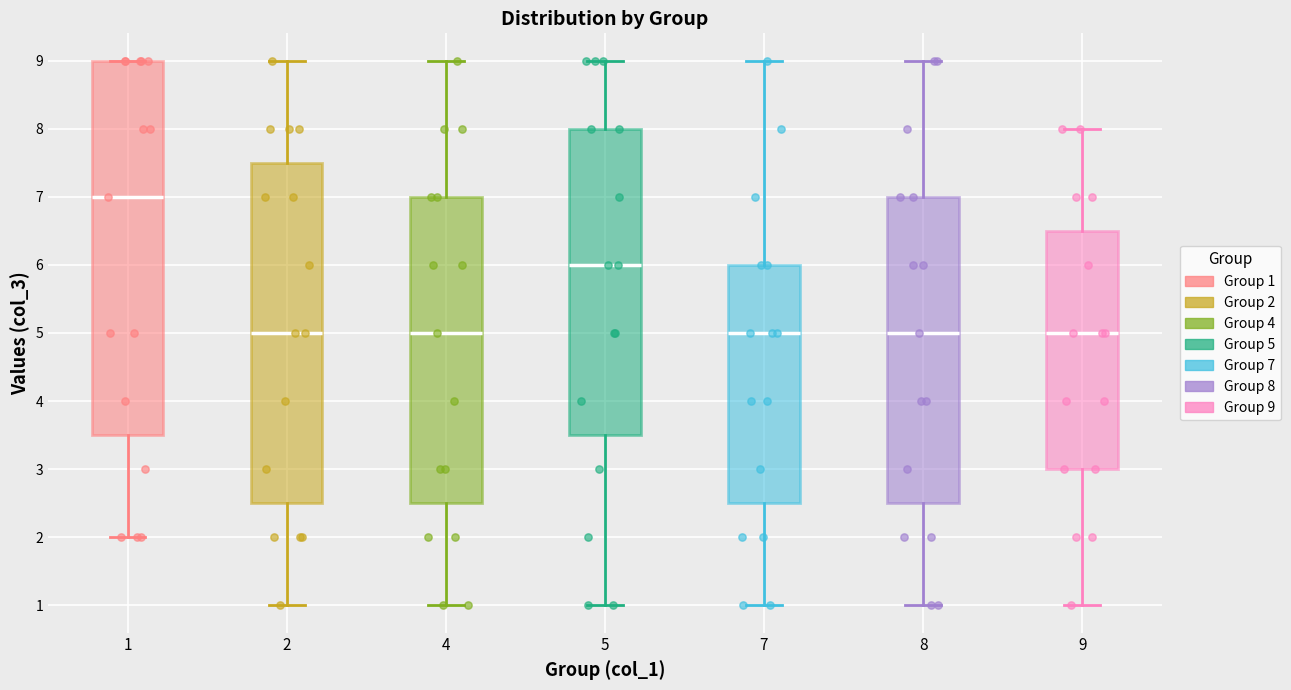

Reading left to right, read every box against the y-axis: the position of its median line, the range the box covers, and the ends of its whiskers. The values are not printed on the chart, so give them approximately, as read against the axis.

1: median 7.0, box 3.5 to 9.0, whiskers 2.0 to 9.0
2: median 5.0, box 2.5 to 7.5, whiskers 1.0 to 9.0
4: median 5.0, box 2.5 to 7.0, whiskers 1.0 to 9.0
5: median 6.0, box 3.5 to 8.0, whiskers 1.0 to 9.0
7: median 5.0, box 2.5 to 6.0, whiskers 1.0 to 9.0
8: median 5.0, box 2.5 to 7.0, whiskers 1.0 to 9.0
9: median 5.0, box 3.0 to 6.5, whiskers 1.0 to 8.0